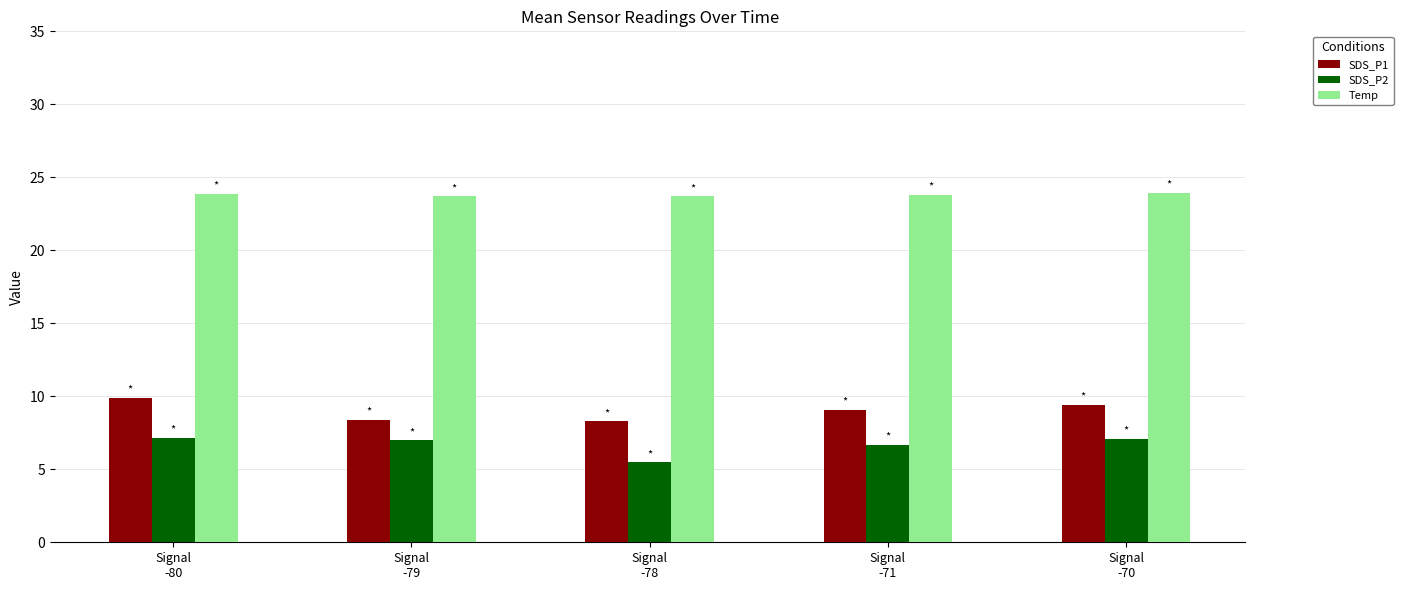

How many data points in SDS_P1 are less than 9?

2